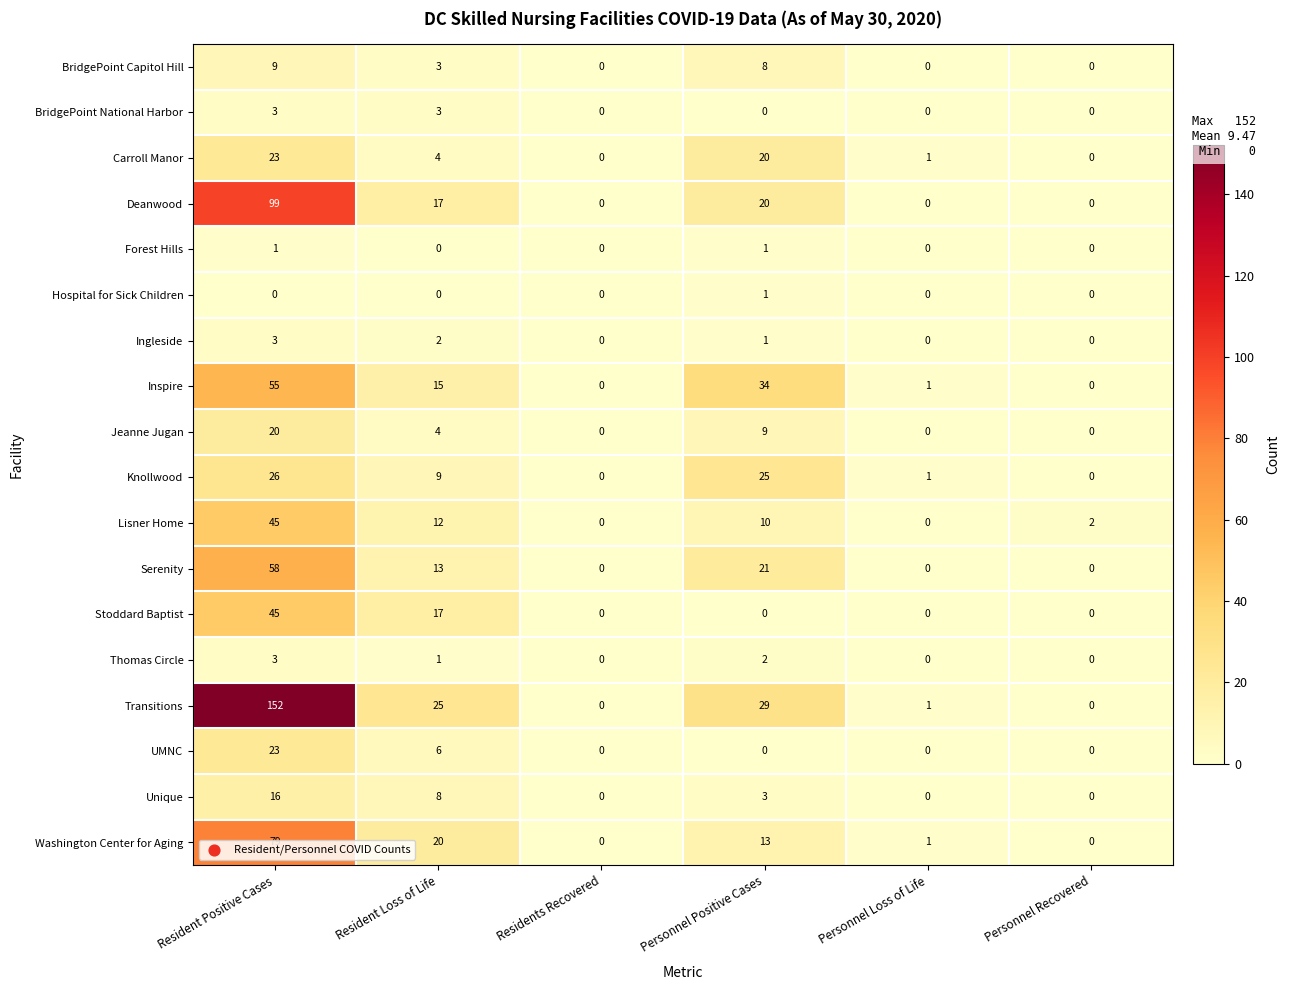

Is the value of Inspire at Personnel Loss of Life greater than the value of Serenity at Resident Loss of Life?

No